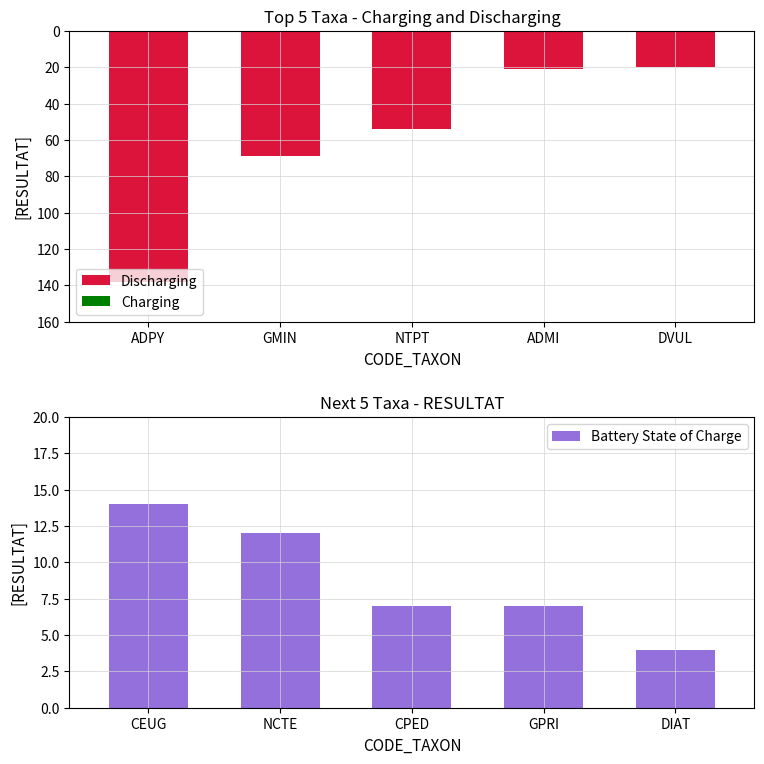

How many data points in Battery State of Charge are less than 7?

1